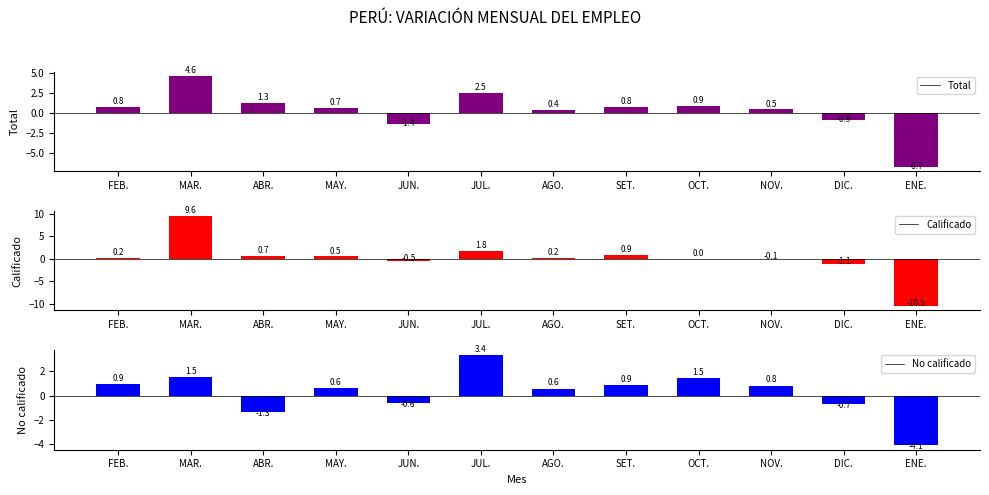

How many data points does each series have?

12